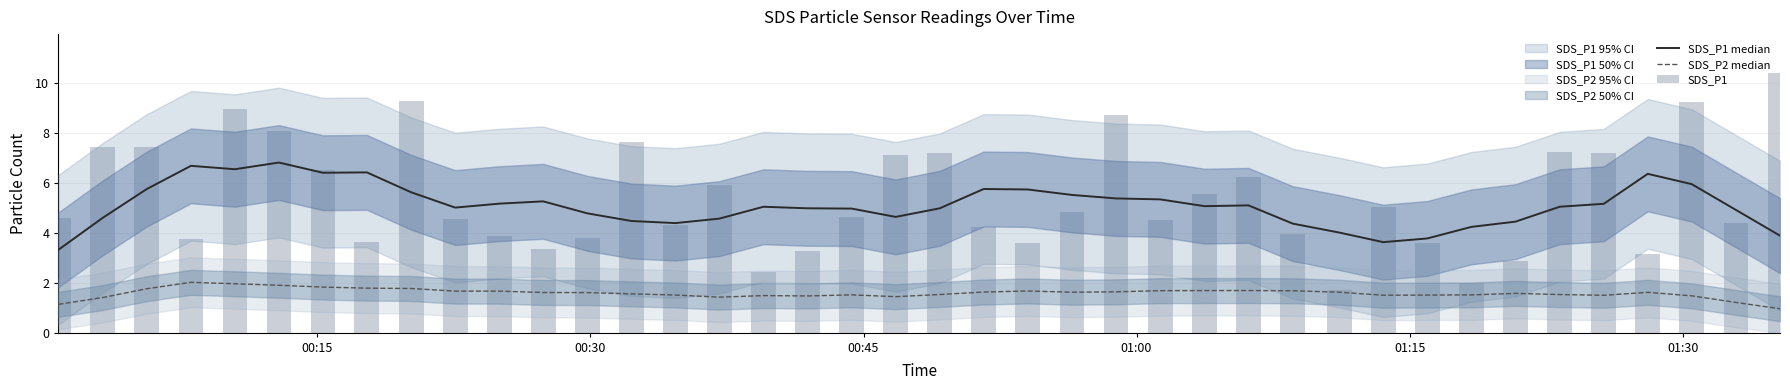

The value of SDS_P2 median at 27 is 0.9. True or false?

False